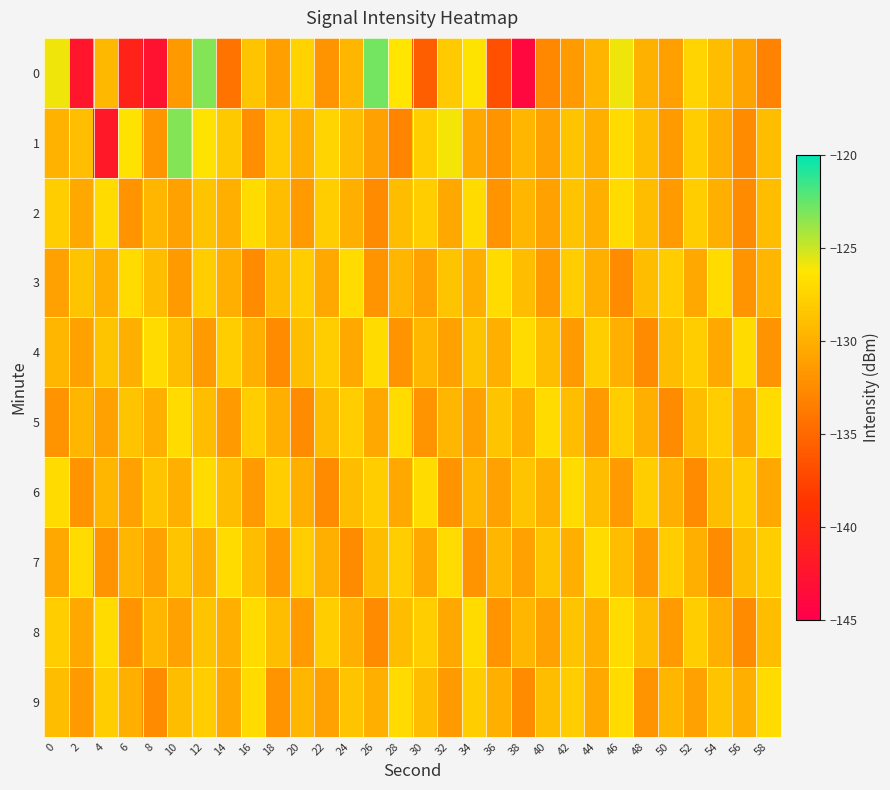

At which category does the chart reach its minimum across all series?

38